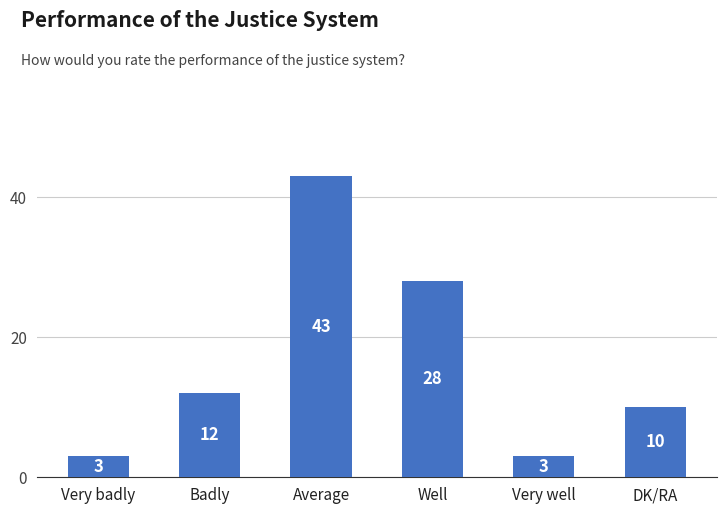

What is the sum of the values at Average and DK/RA?

53